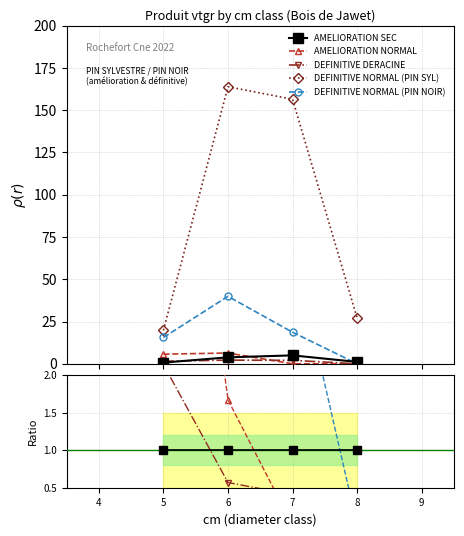

What is the sum of the DEFINITIVE DERACINE values at 6 and 4?

0.6